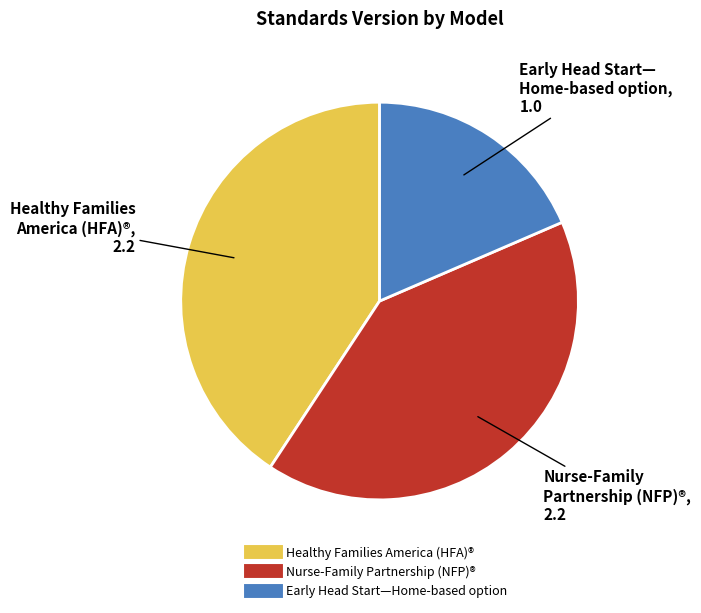

How many segments does this pie chart have?

3